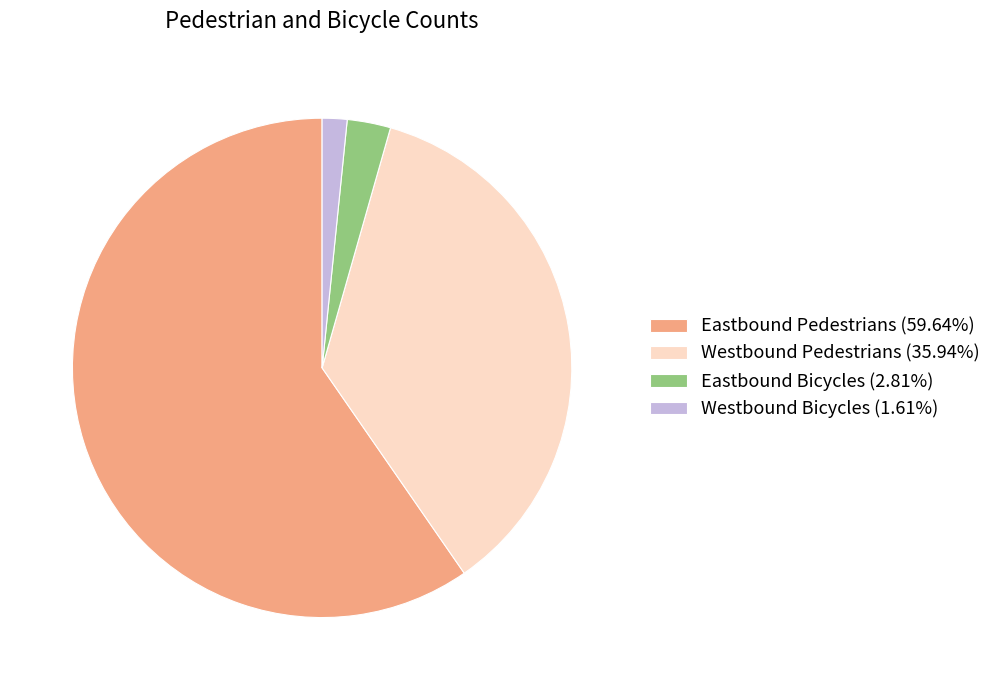

Is the sum of Westbound Pedestrians and Eastbound Bicycles greater than half?

No